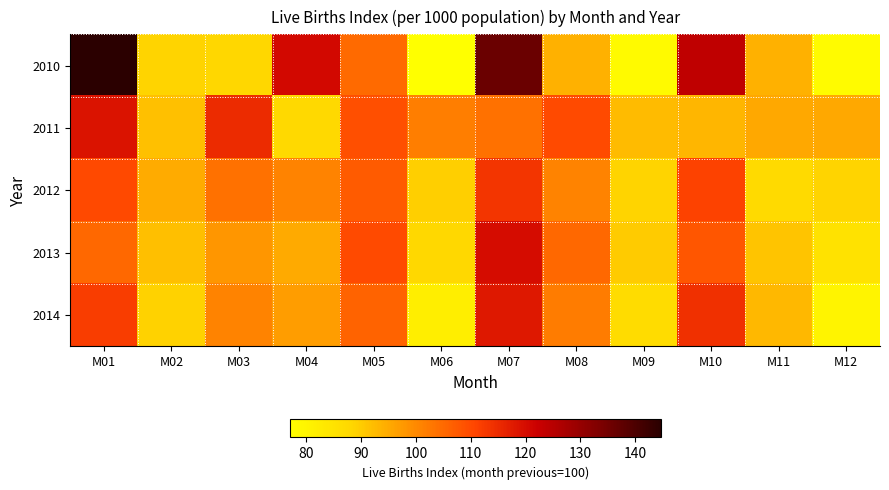

Rank the series by their maximum value, from highest to lowest.

2010, 2013, 2011, 2014, 2012